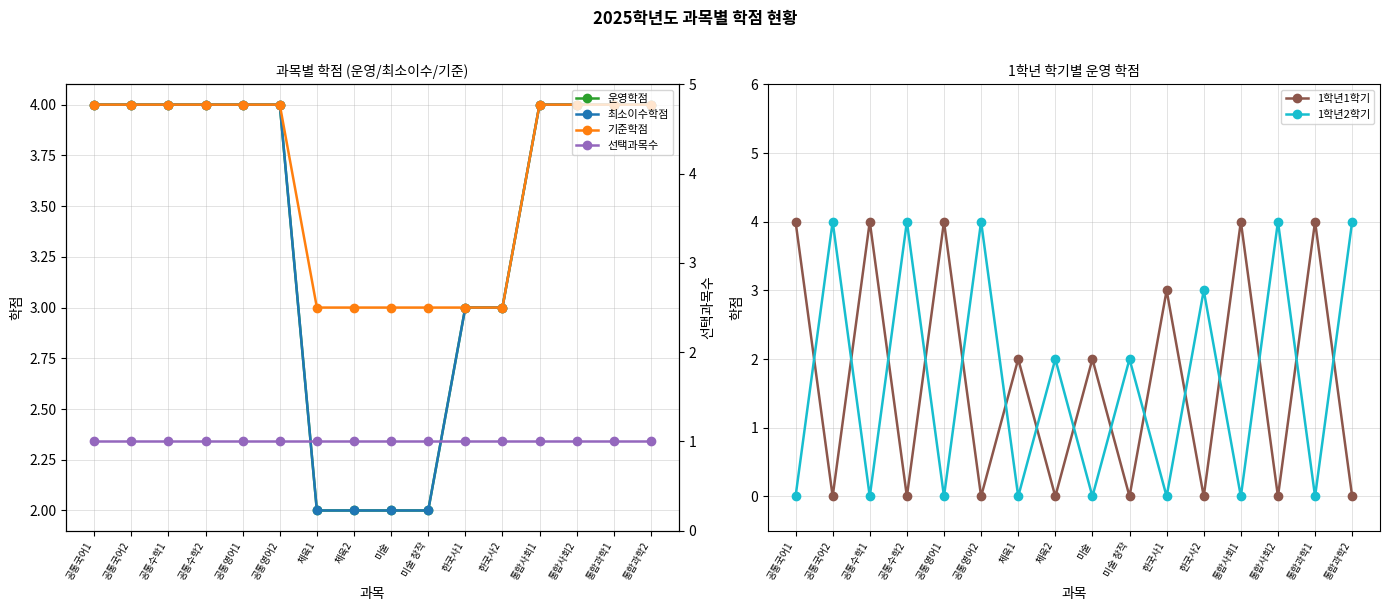

What is the label of the 12th point from the left?

한국사2